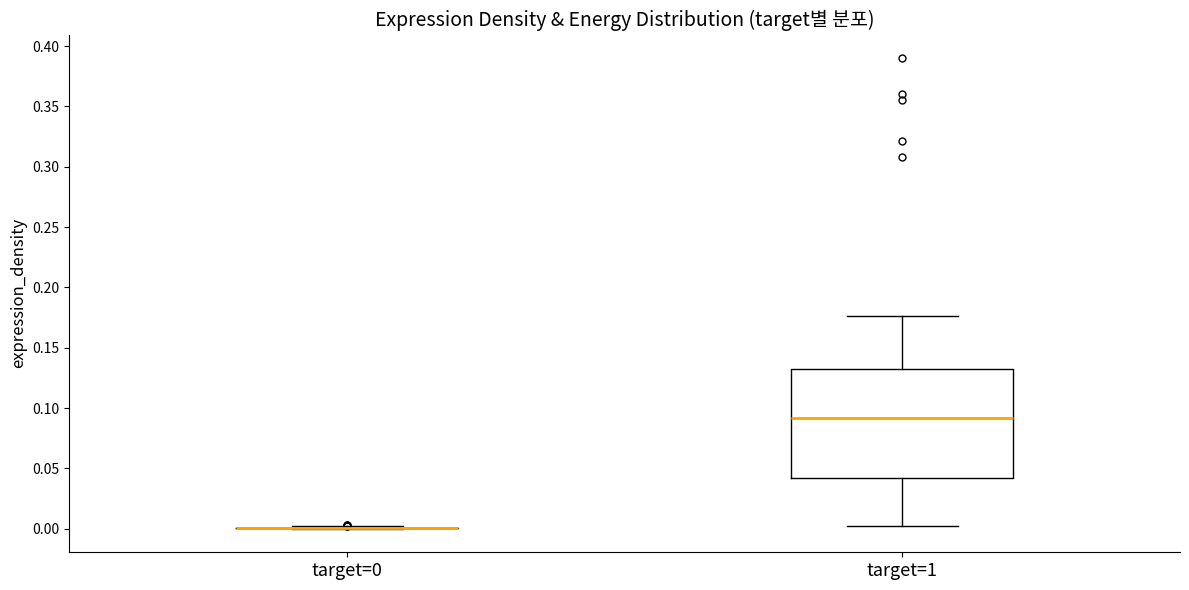

Which box is the tallest, from its lower edge to its upper edge?

target=1